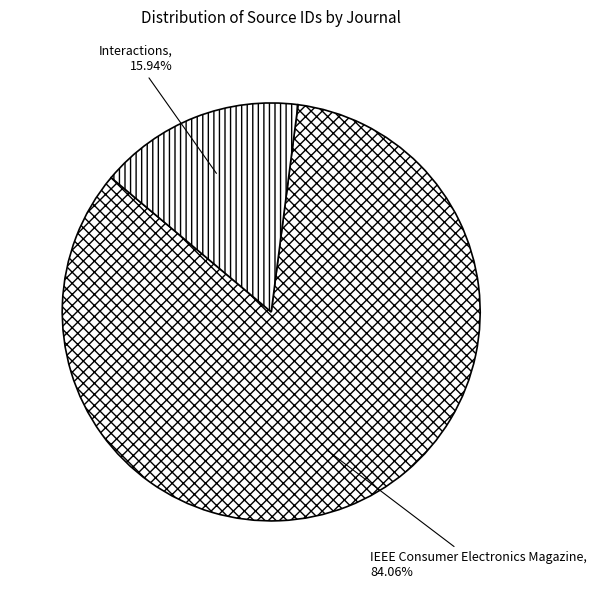

What percentage do IEEE Consumer Electronics Magazine and Interactions together represent?

100.0%